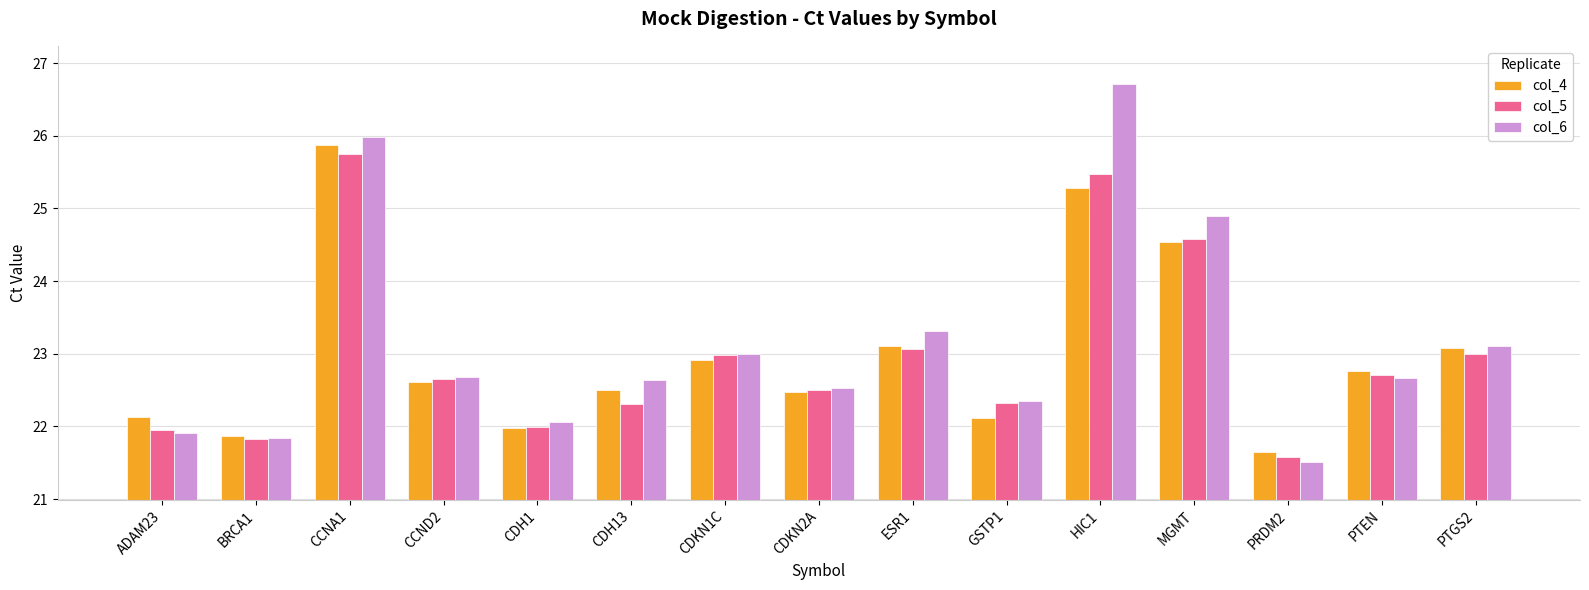

How many categories are shown in the chart?

15